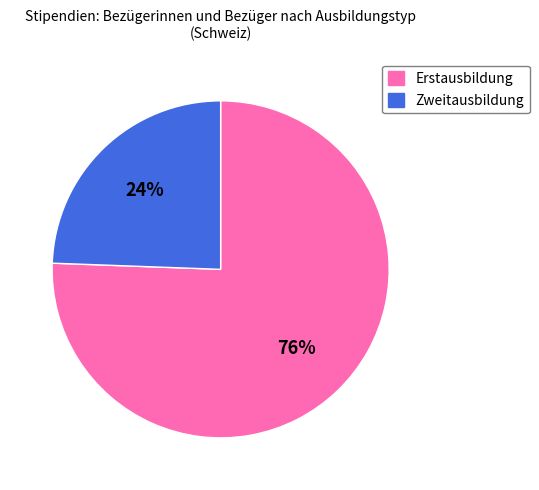

To the nearest percent, what percentage of the pie is Zweitausbildung?

24%